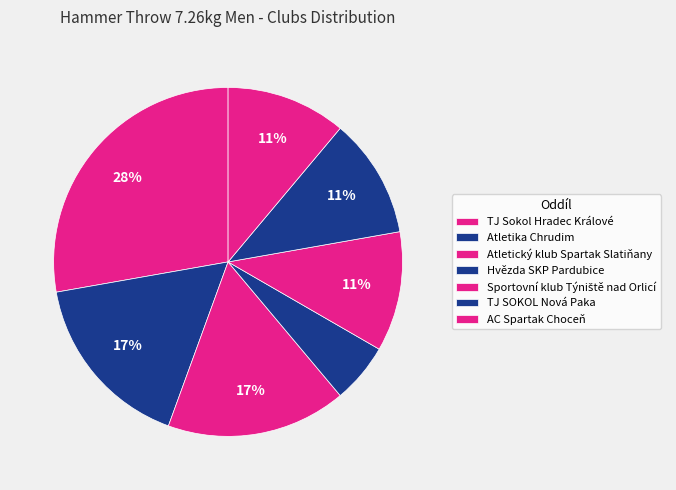

Count the number of slices in the pie.

7